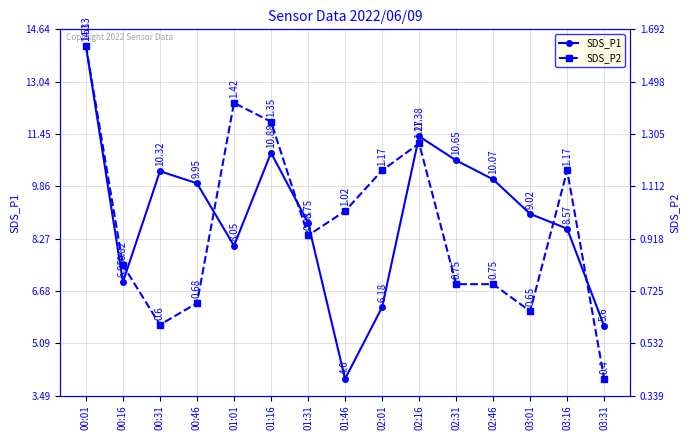

True or false: SDS_P2 has a value of 0.5 at 00:16.

False